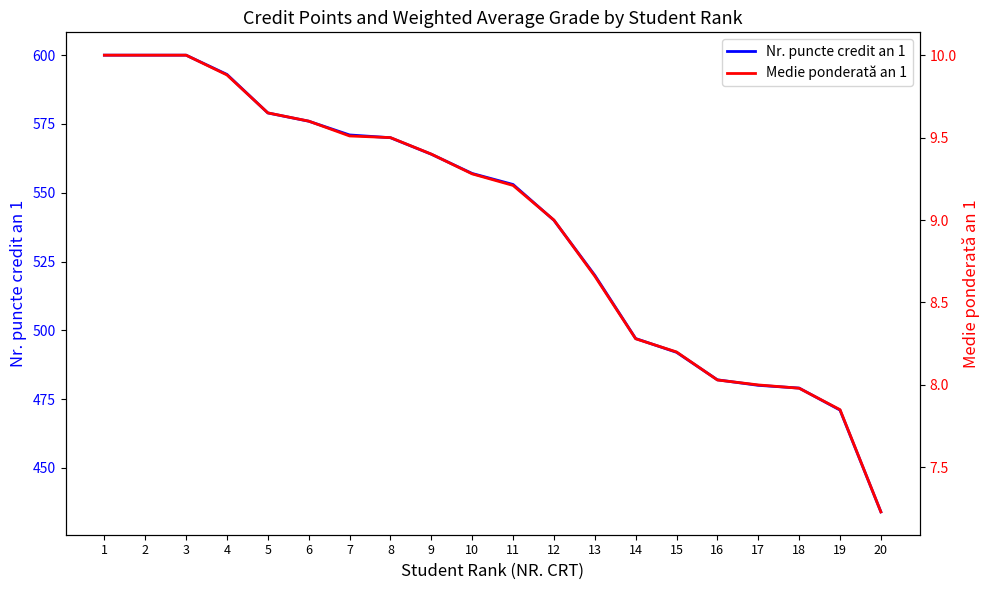

What is the value of the Medie ponderată an 1 point at the 14th from the left?

8.3